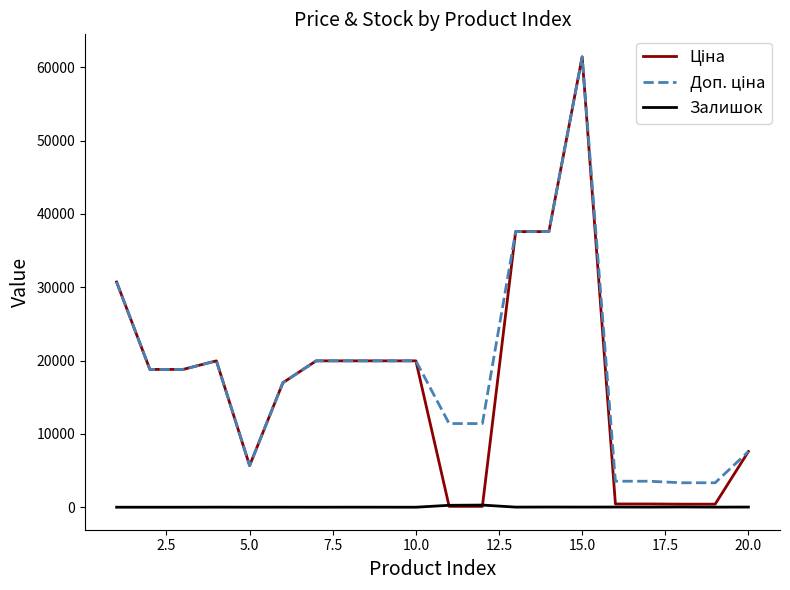

What is the maximum value shown in the chart?

61434.3